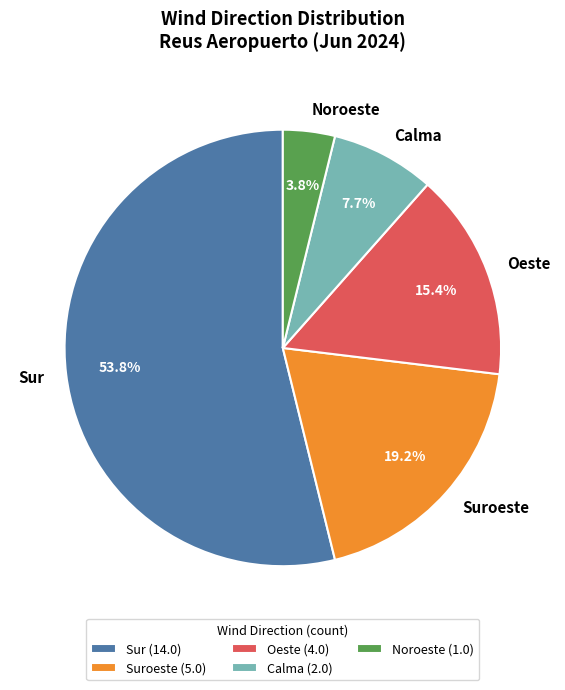

How many slices are in this pie chart?

5